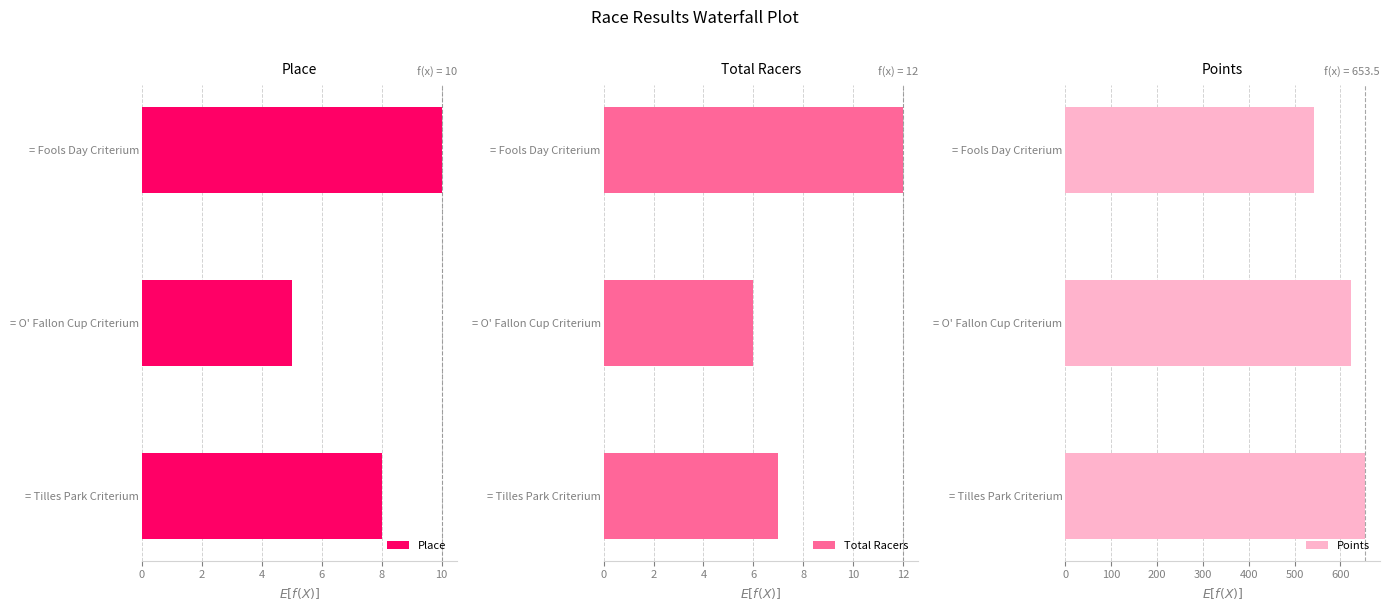

Count the number of categories in the chart.

3